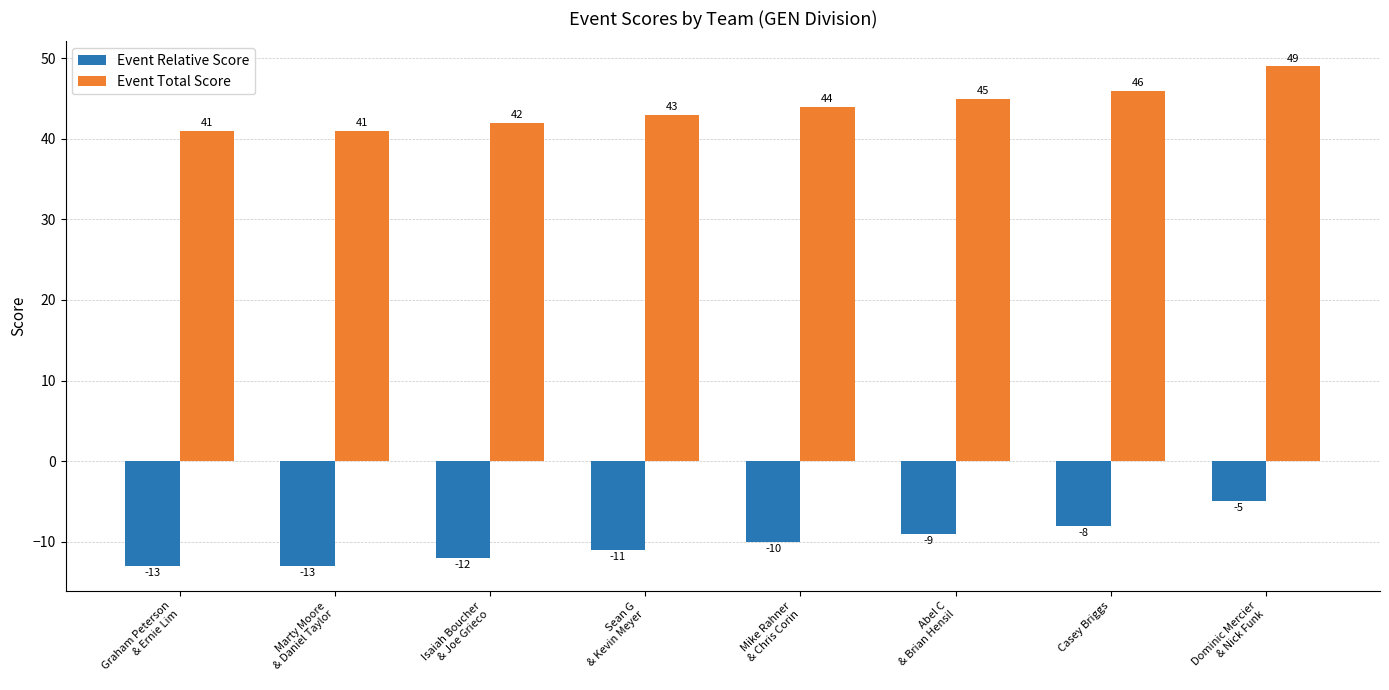

What position from the right is Sean G
& Kevin Meyer?

5